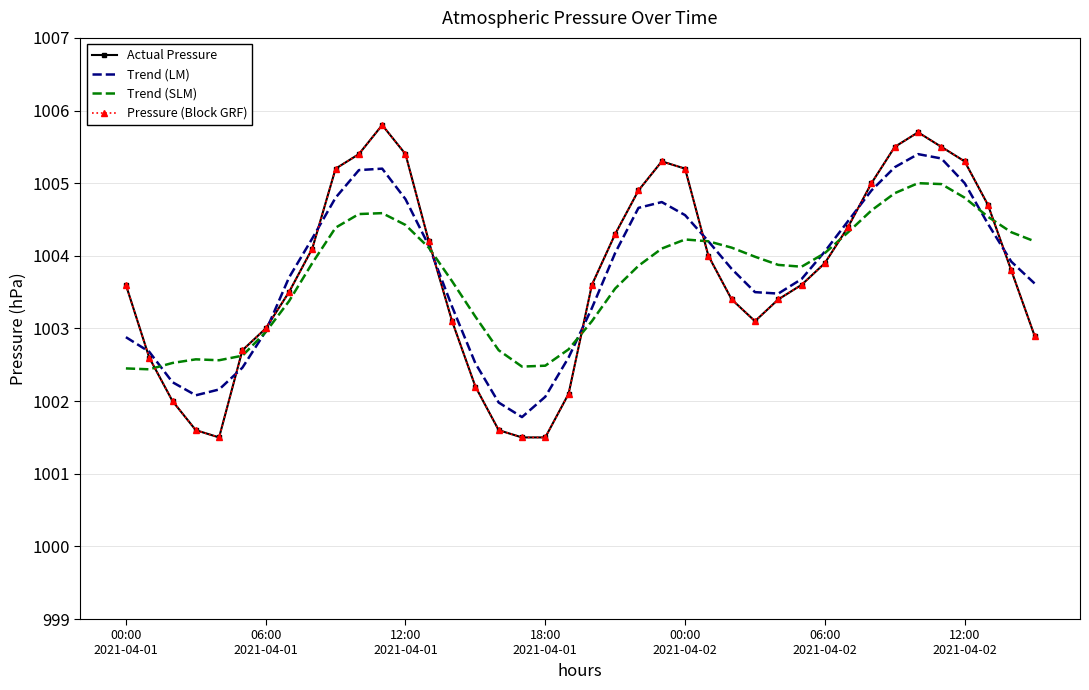

After their last crossing, which series has the higher values: Trend (SLM) or Actual Pressure?

Trend (SLM)